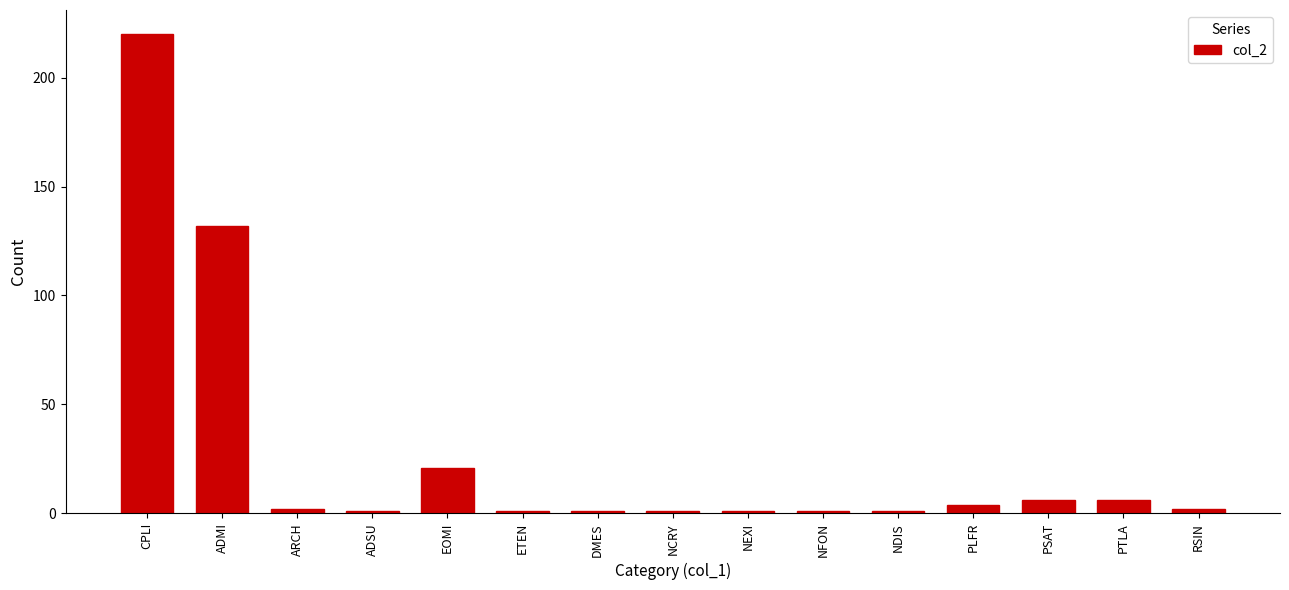

How many series are shown in this chart?

1